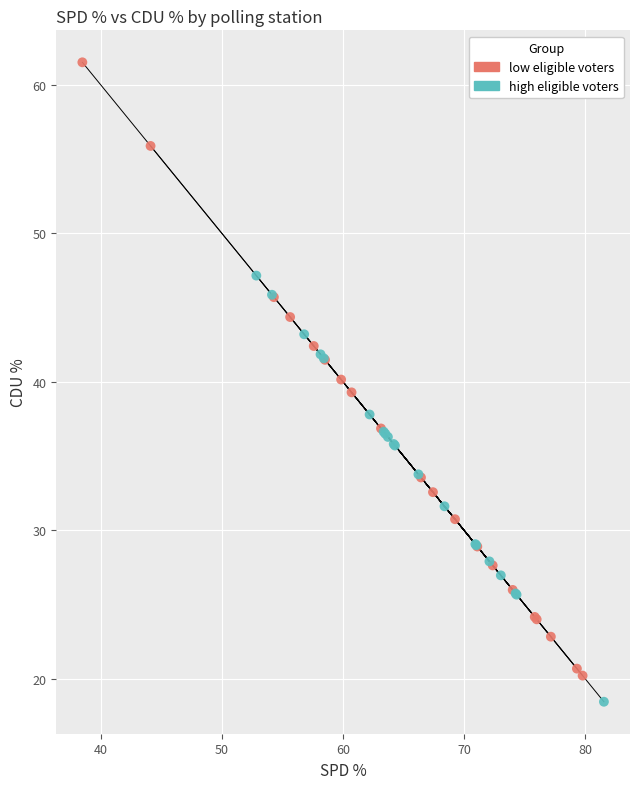

Which series reaches the maximum Y coordinate?

low eligible voters